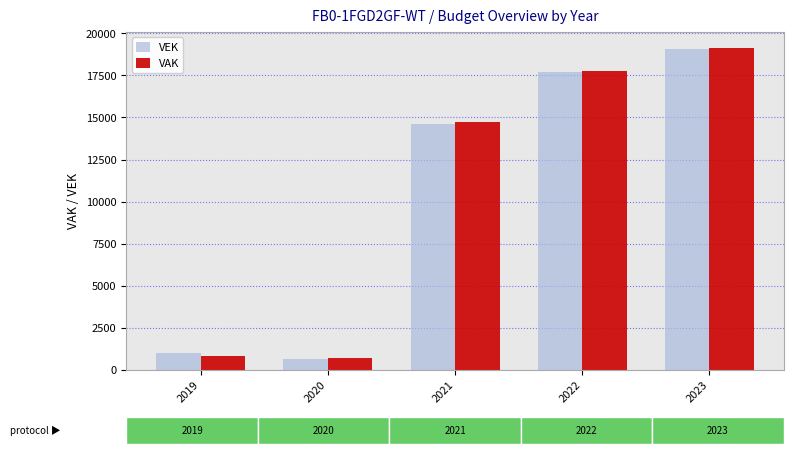

What is the value of the VAK bar at the 4th from the left?

17792